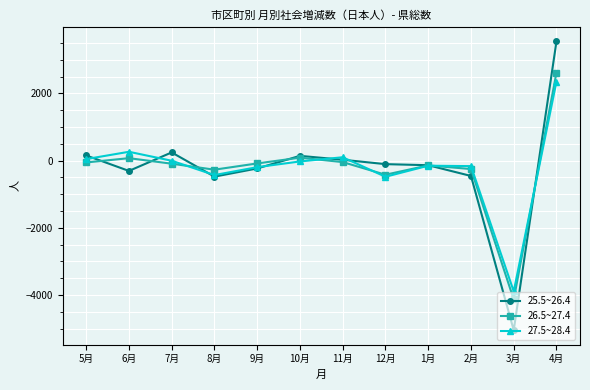

In 26.5~27.4, how many points are higher than both neighbors (excluding endpoints)?

3